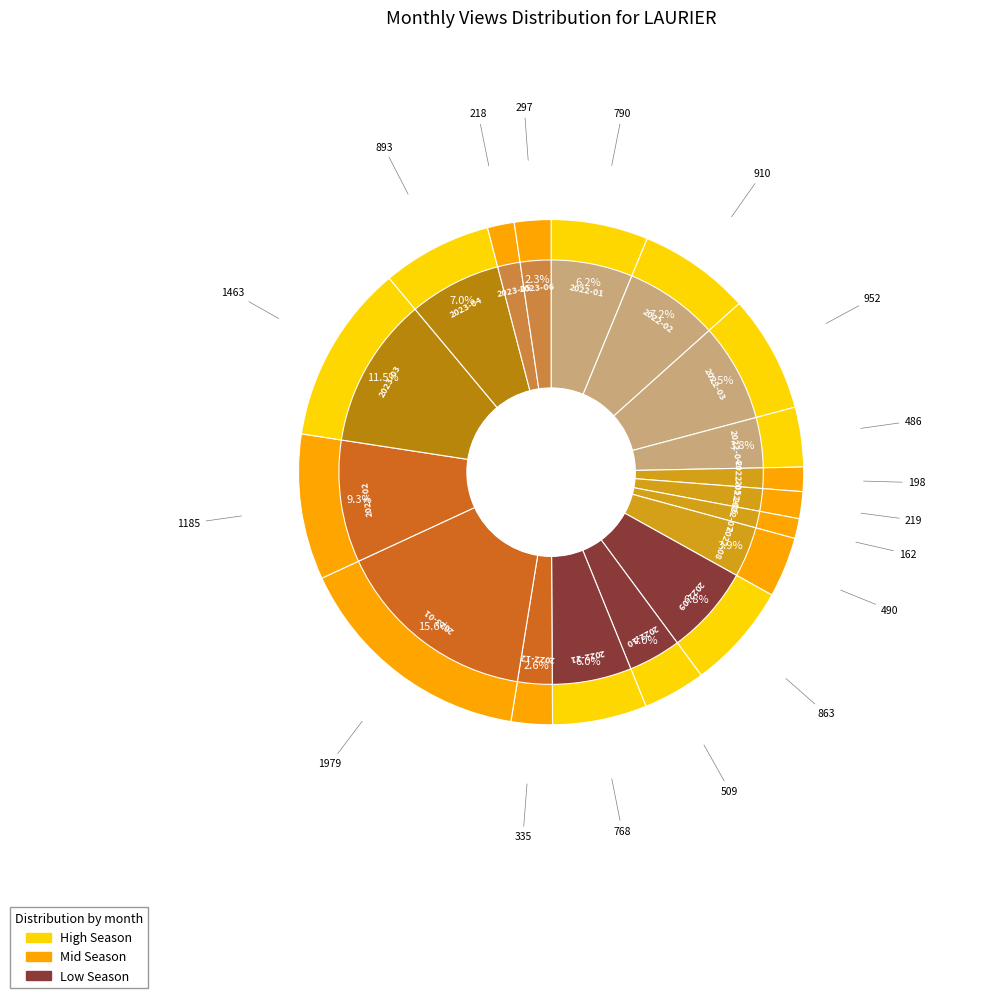

Which slice is the smallest?

2022-07